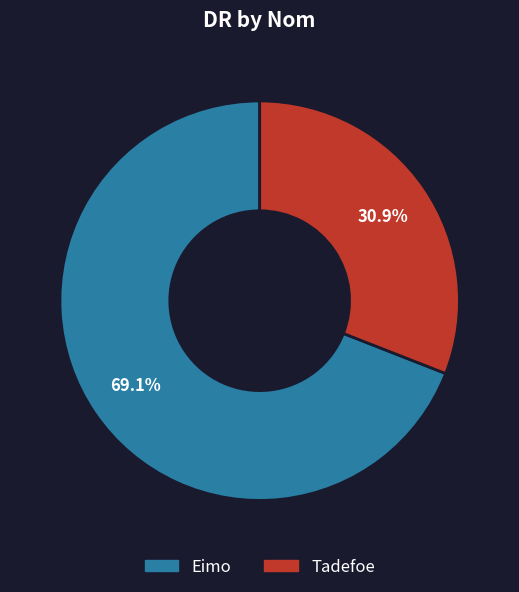

Which has a higher value, Eimo or Tadefoe?

Eimo